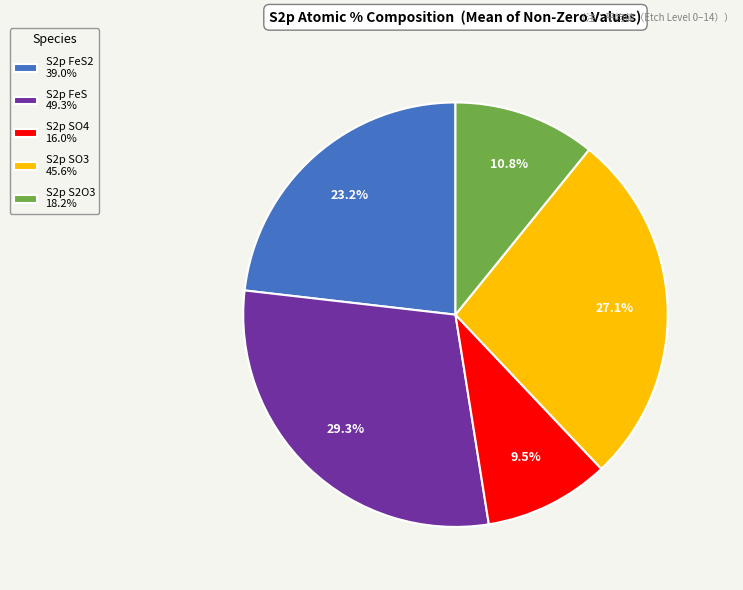

How much of the chart is everything except S2p S2O3 18.2%?

89.2%